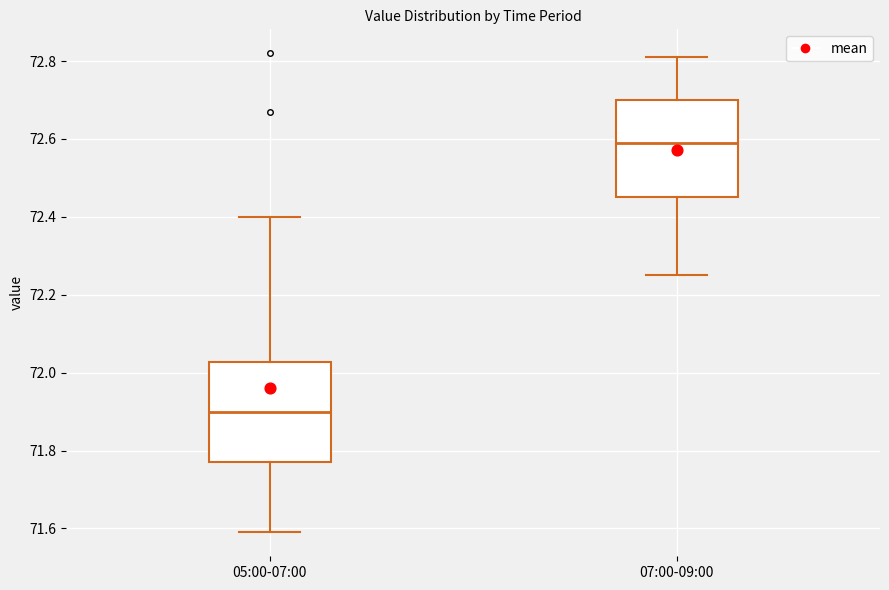

Where is the upper edge of the box for 05:00-07:00 on the y-axis? The values are not printed on the chart, so give them approximately, as read against the axis.

72.02